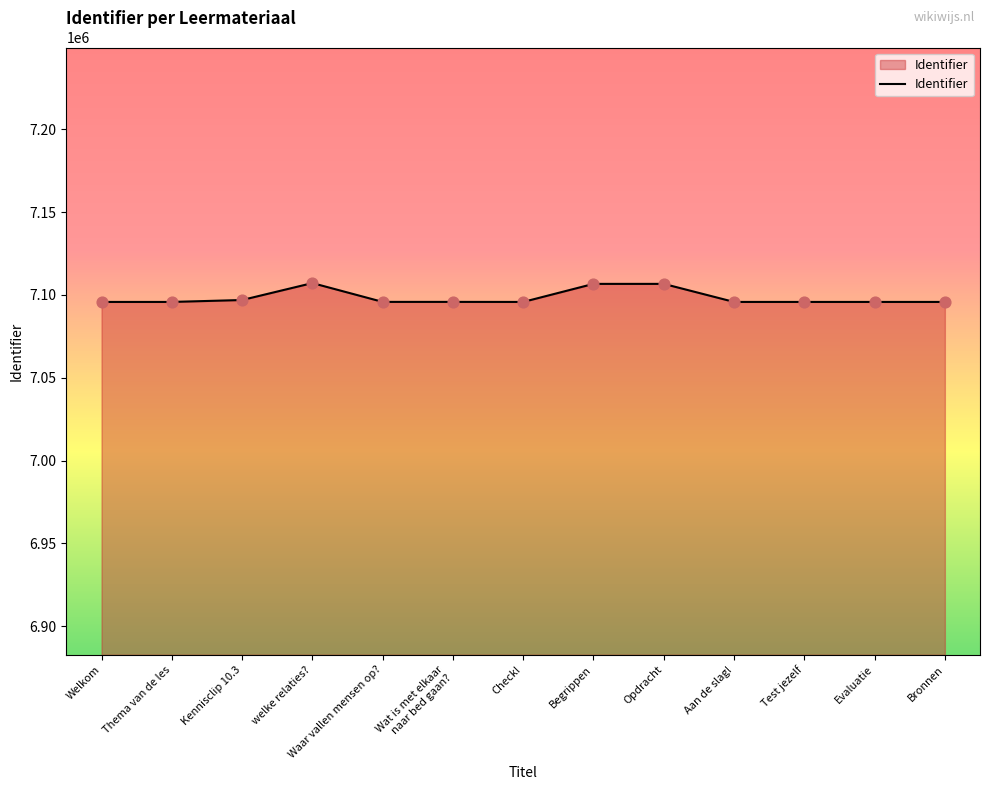

What is the ratio of the value at Welkom to the value at Opdracht?

1.0